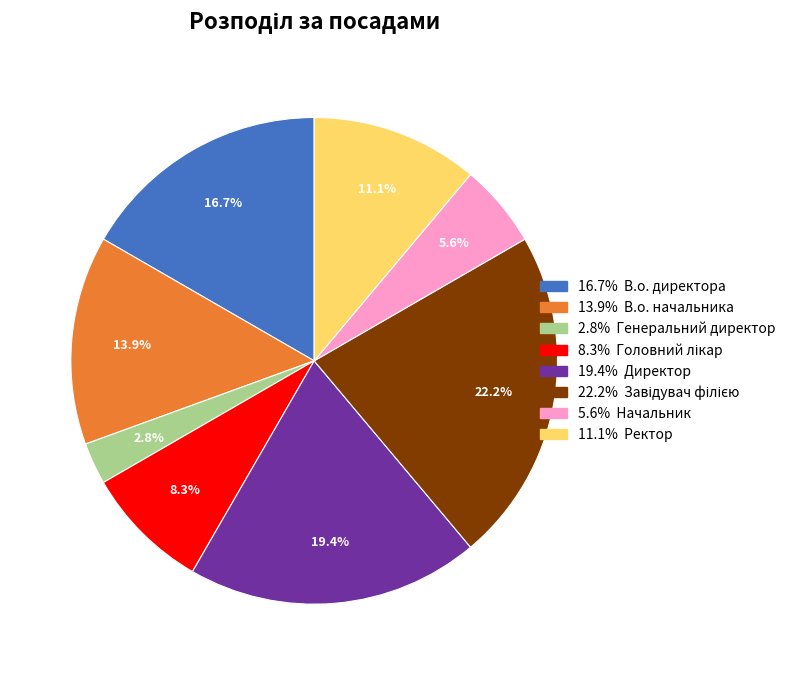

To the nearest percent, what is the difference between the largest and smallest slice percentages?

19%